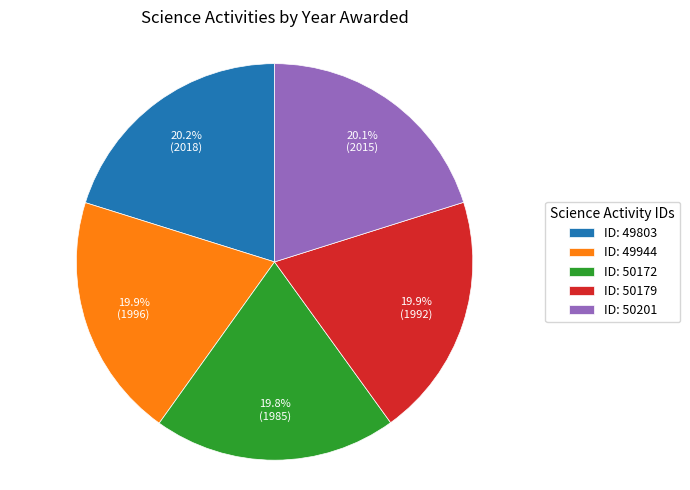

Approximately how many times larger is the value at ID: 49803 compared to ID: 50179?

1.0